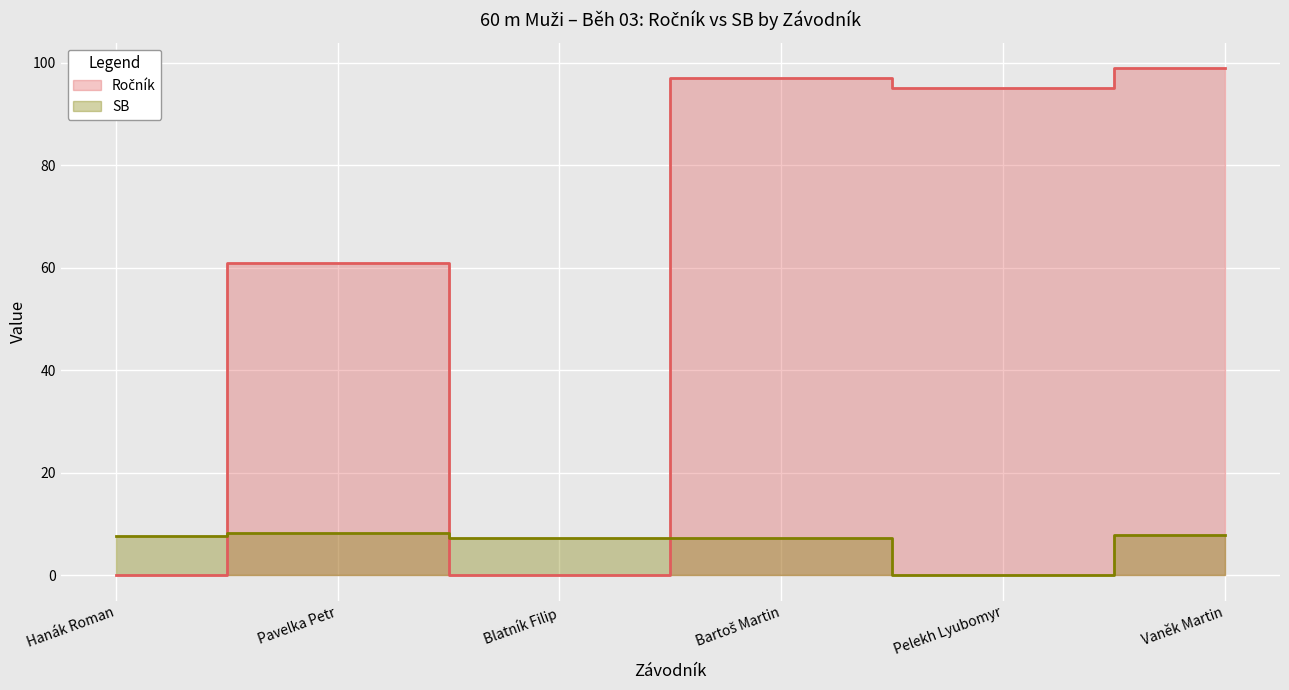

What is the value of the Ročník point at the 2nd from the left?

61.0